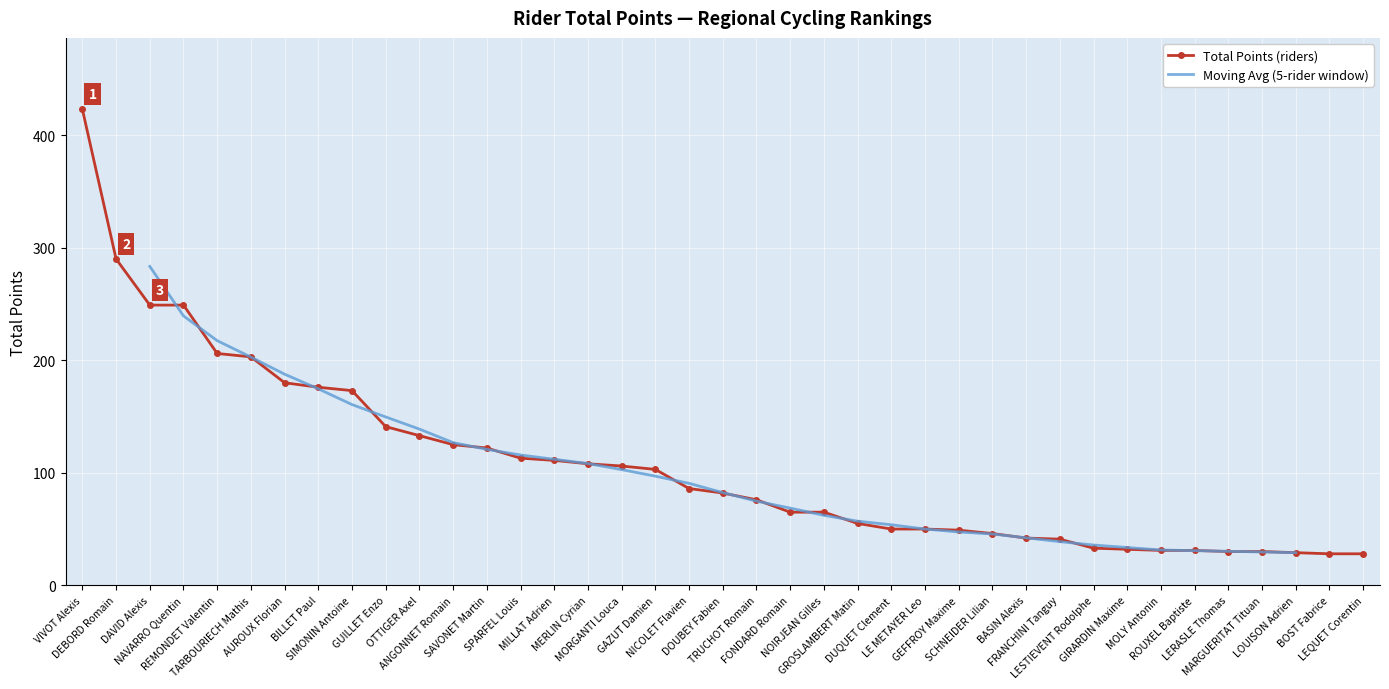

True or false: the data shows 154 at GAZUT Damien.

False